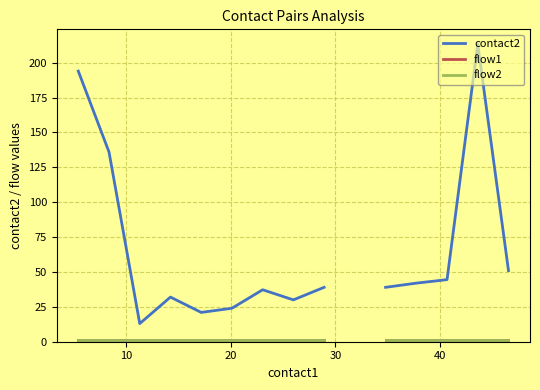

True or false: flow2 and flow1 cross at least once.

False